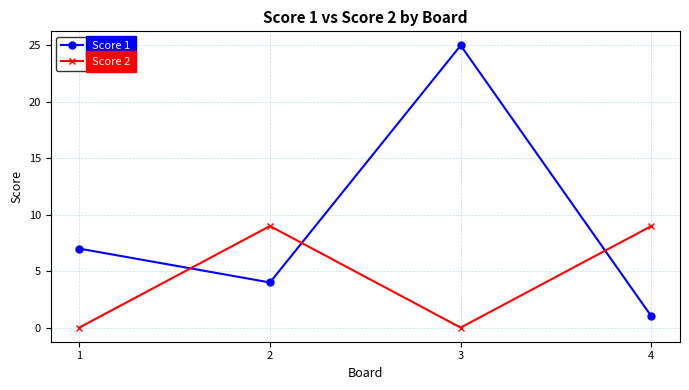

Which label corresponds to the largest value in the chart?

3